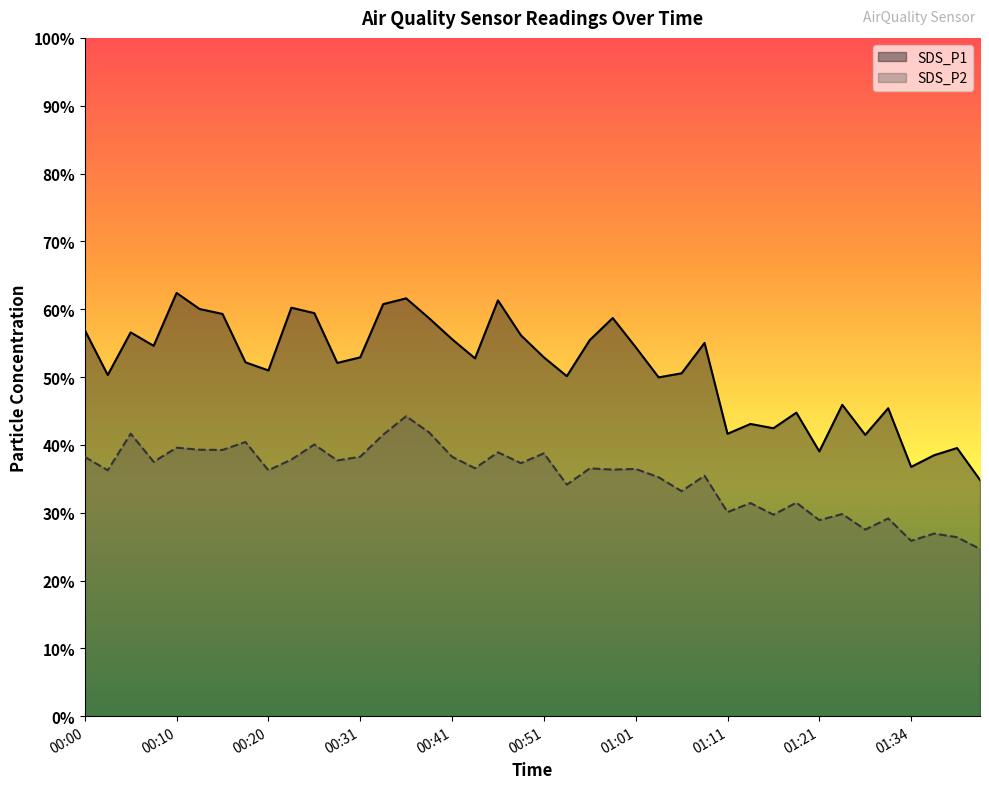

What is the label of the 40th point from the right?

00:00